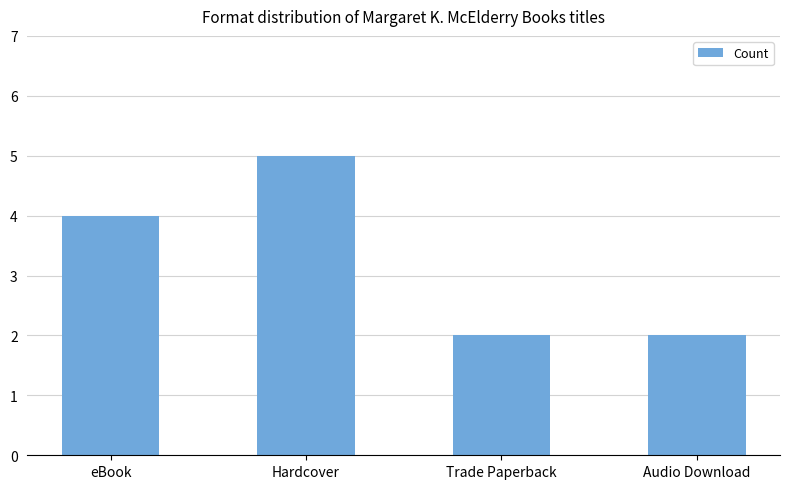

How many bars are there in total?

4